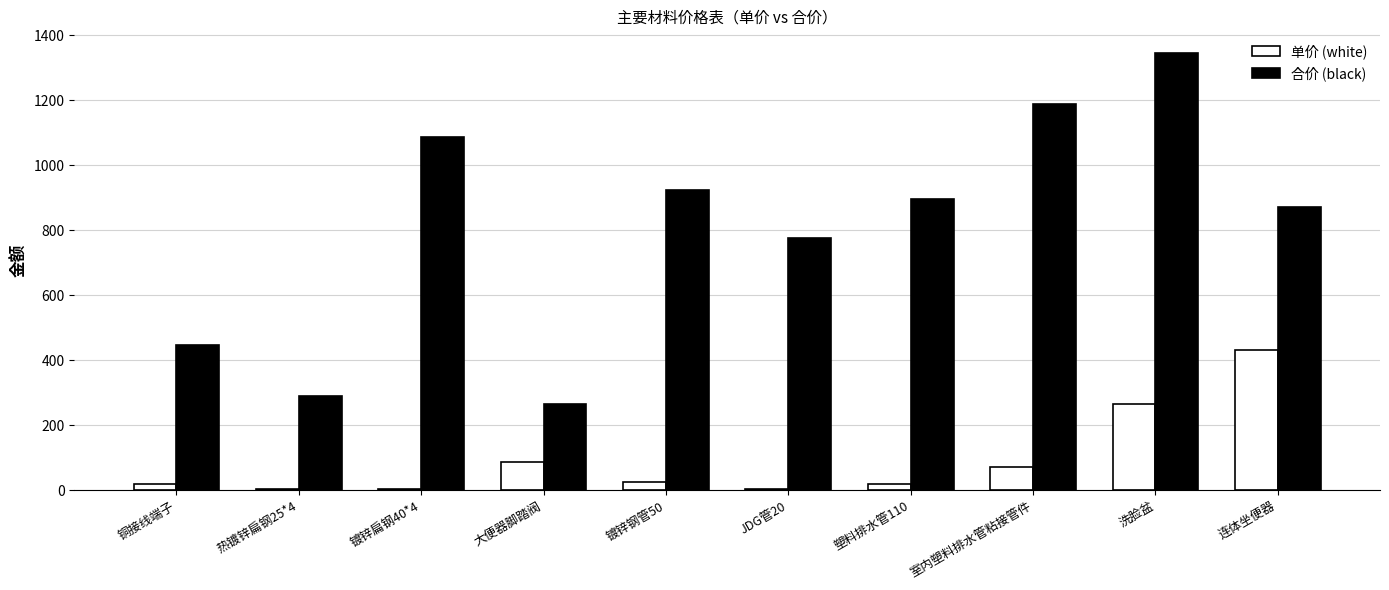

What is the greatest value displayed?

1345.2